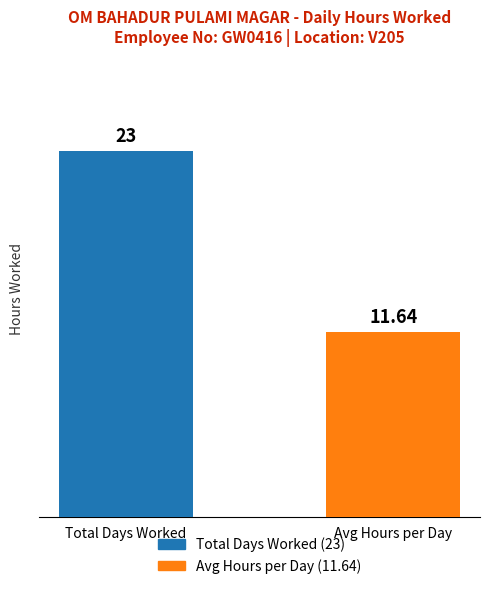

Does the chart contain stacked bars?

No